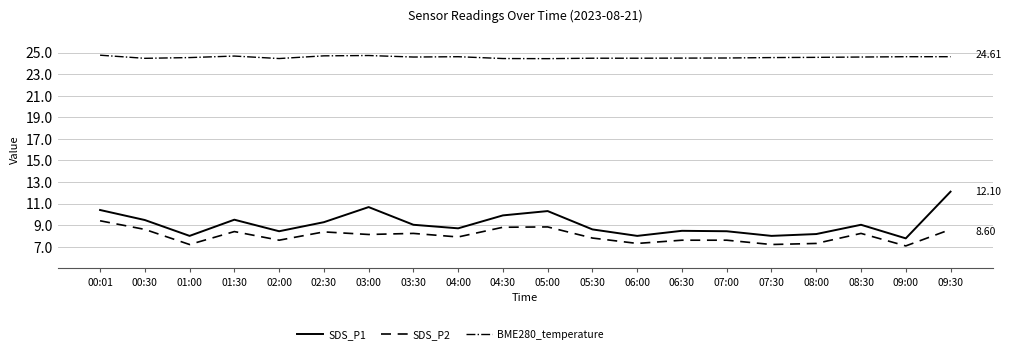

How many lines are shown in the chart?

3